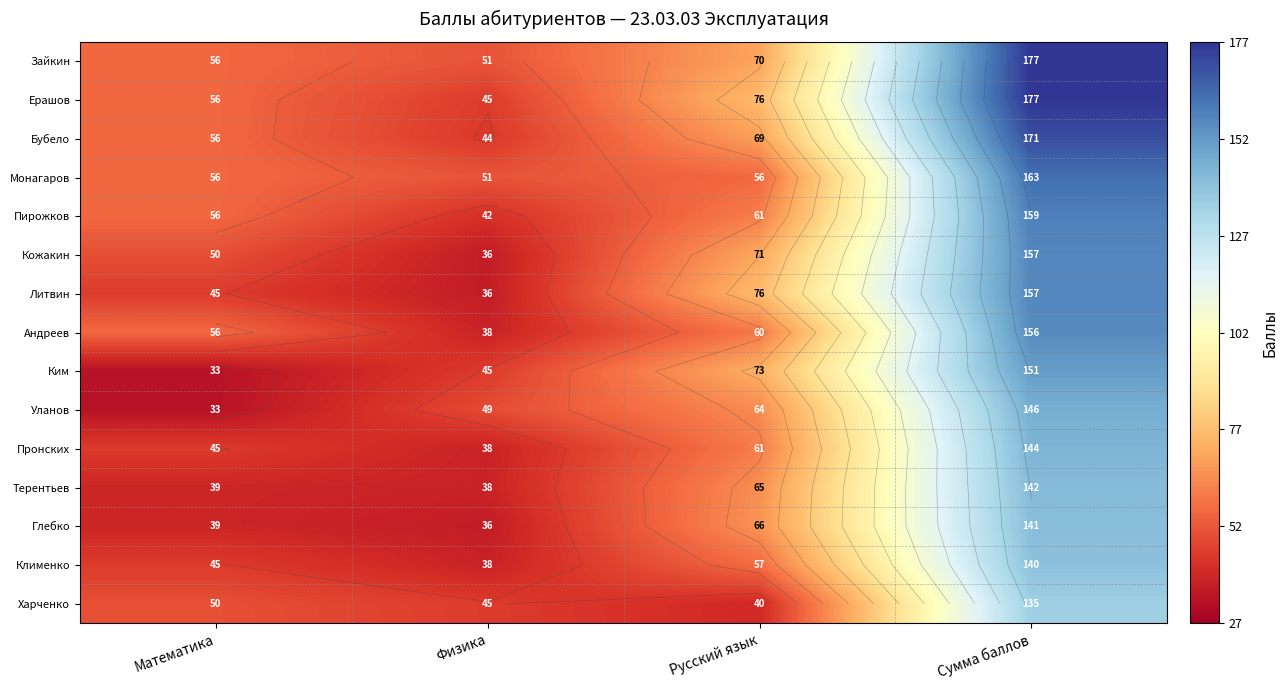

The value of Пирожков at Математика is 16. True or false?

False